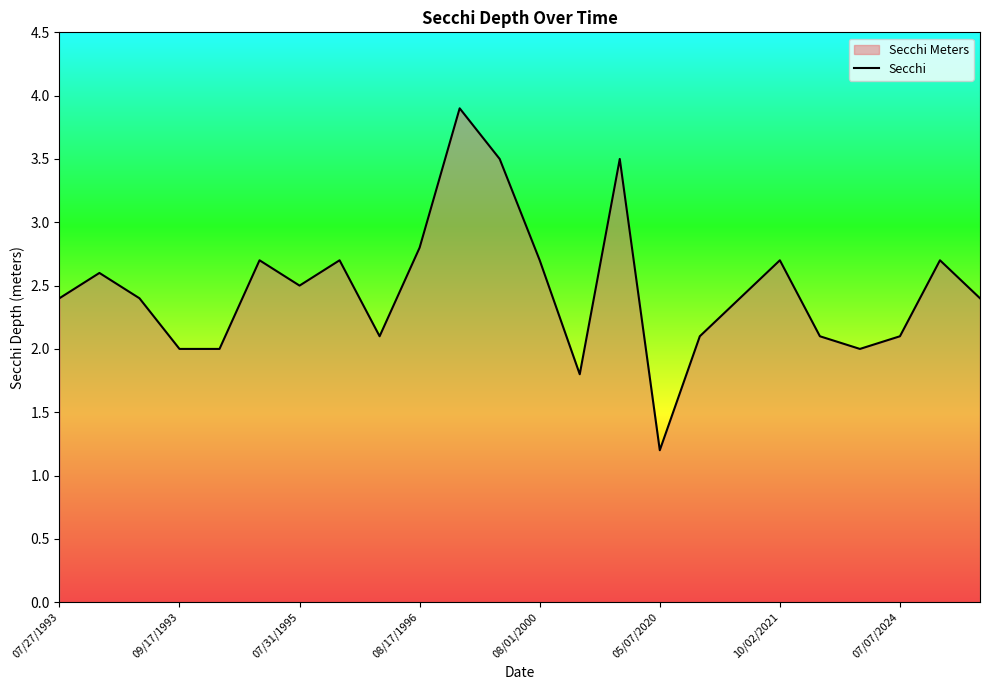

What is the smallest value displayed?

1.2